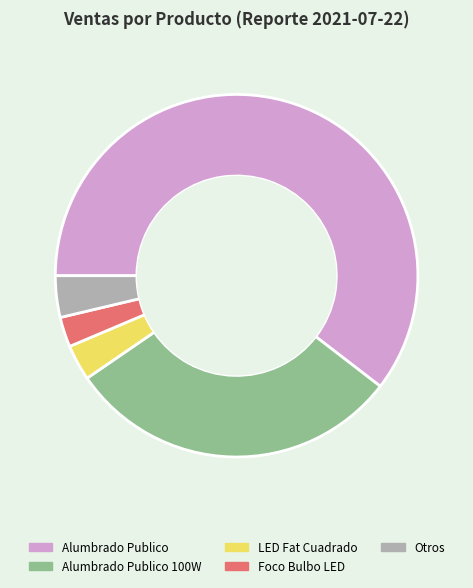

Count the number of slices in the pie.

5